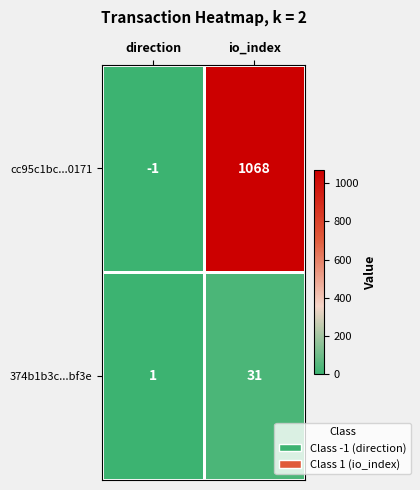

Reading left to right, transcribe all the data shown in this chart.

cc95c1bc...0171: -1	1068
374b1b3c...bf3e: 1	31